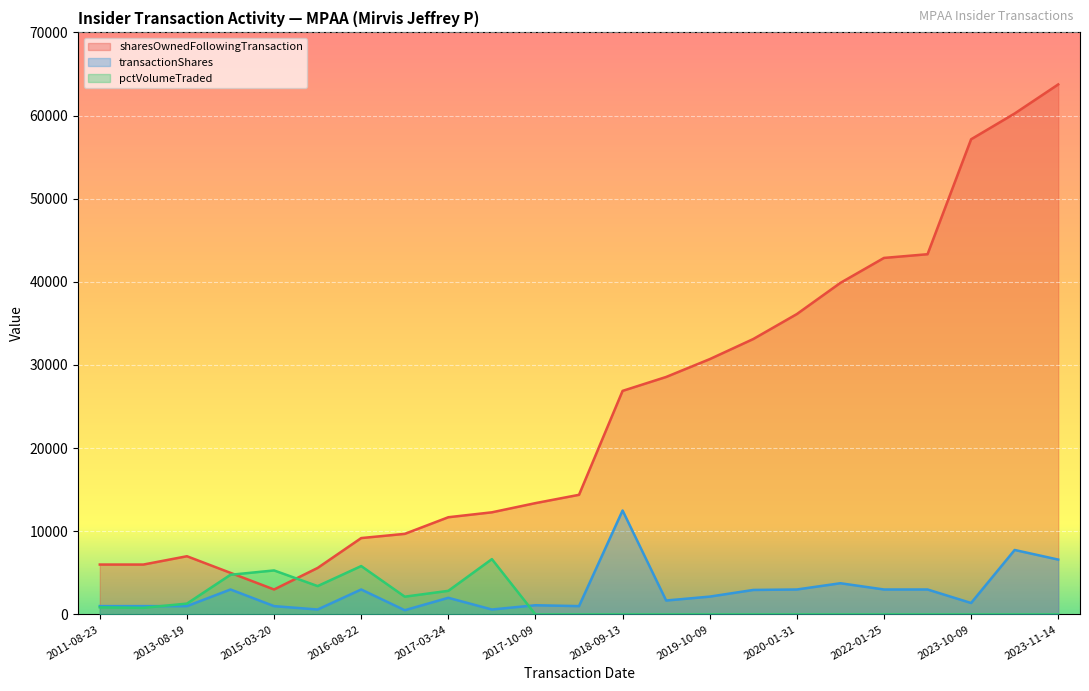

The value of pctVolumeTraded at 2011-08-23 is 856. True or false?

True